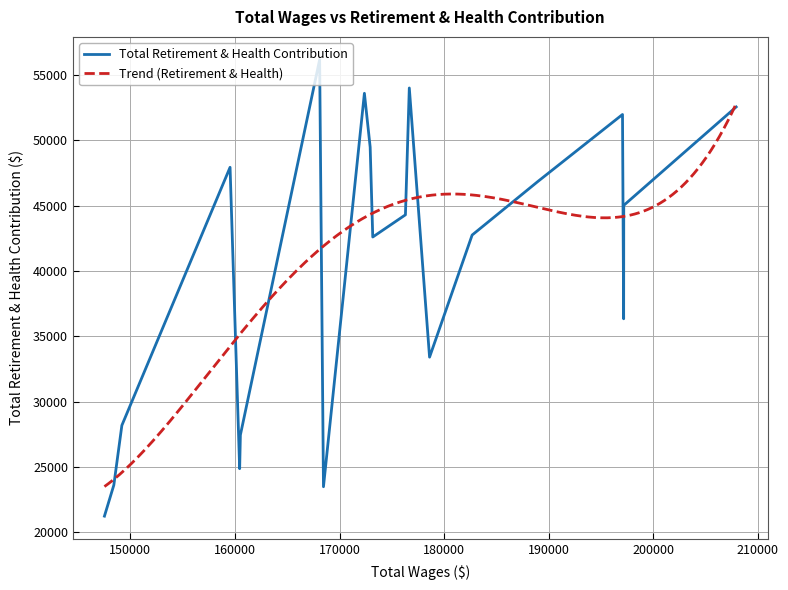

What is the difference between the second highest and minimum values?

32798